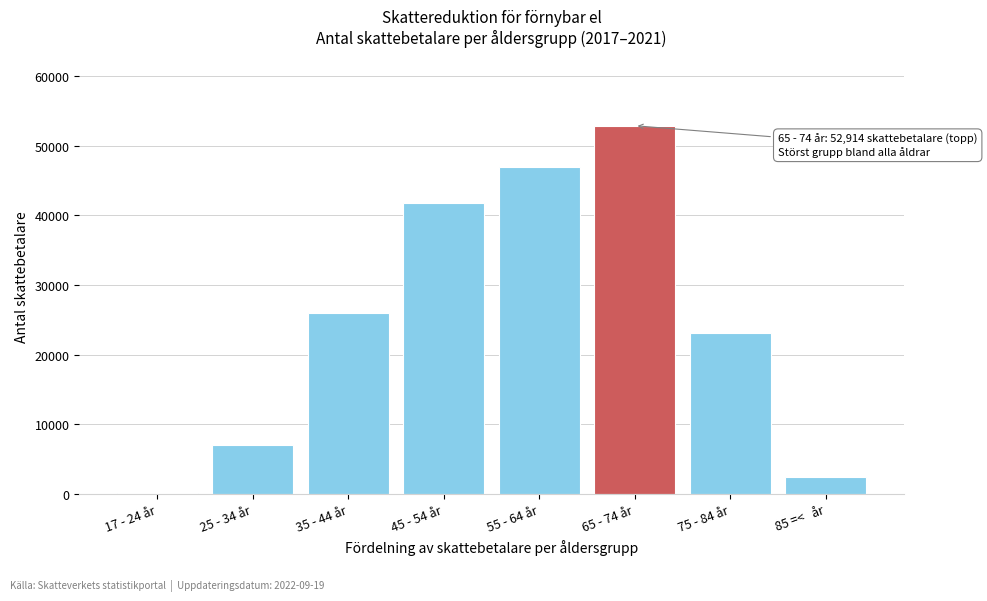

Reading left to right, list all the values displayed in this chart.

17 - 24 år=125	25 - 34 år=6993	35 - 44 år=25933	45 - 54 år=41783	55 - 64 år=46944	65 - 74 år=52914	75 - 84 år=23116	85 =<   år=2383